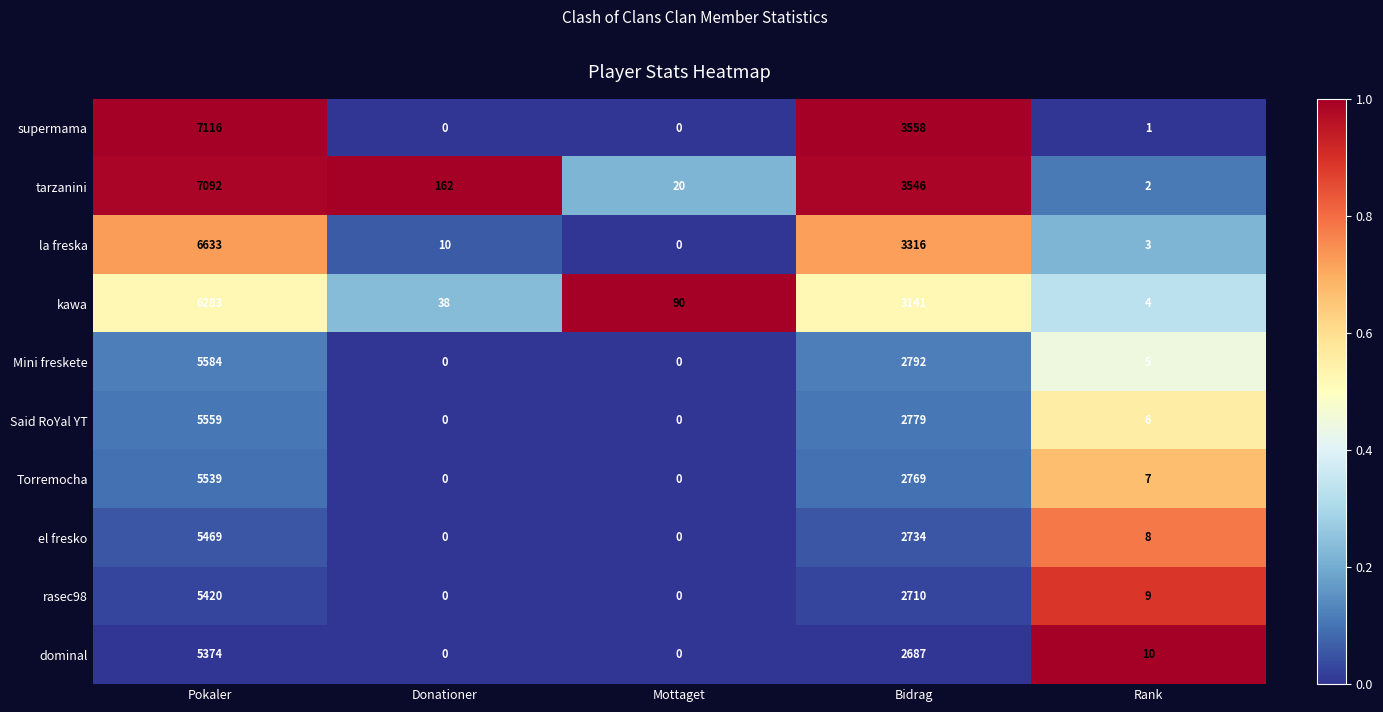

The tarzanini series shows 52 at Donationer. True or false?

False